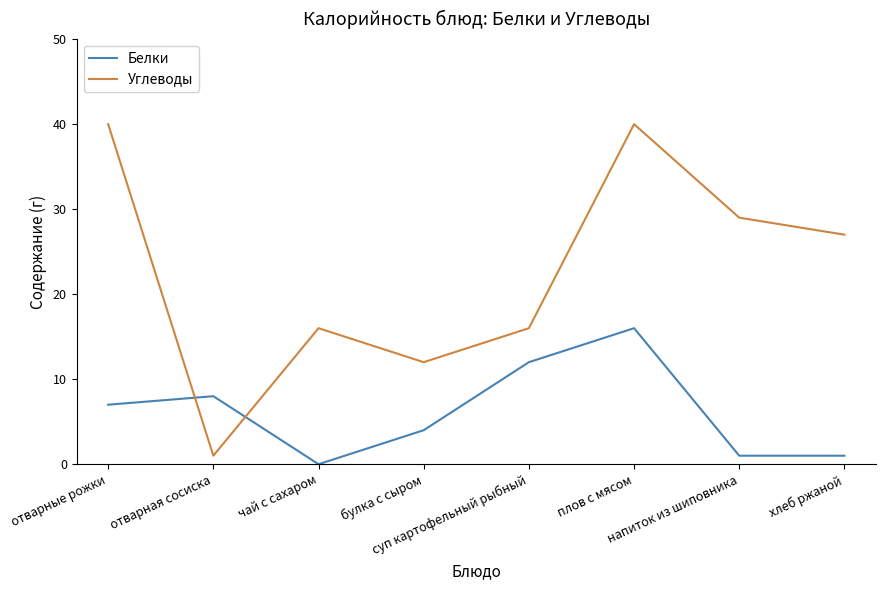

Which series has the largest total across all categories?

Углеводы